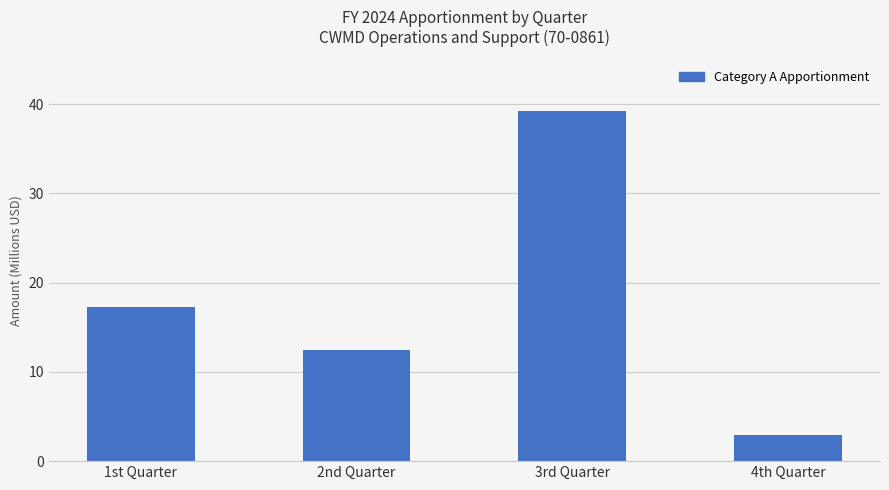

What is the difference between the maximum and minimum values?

36346877